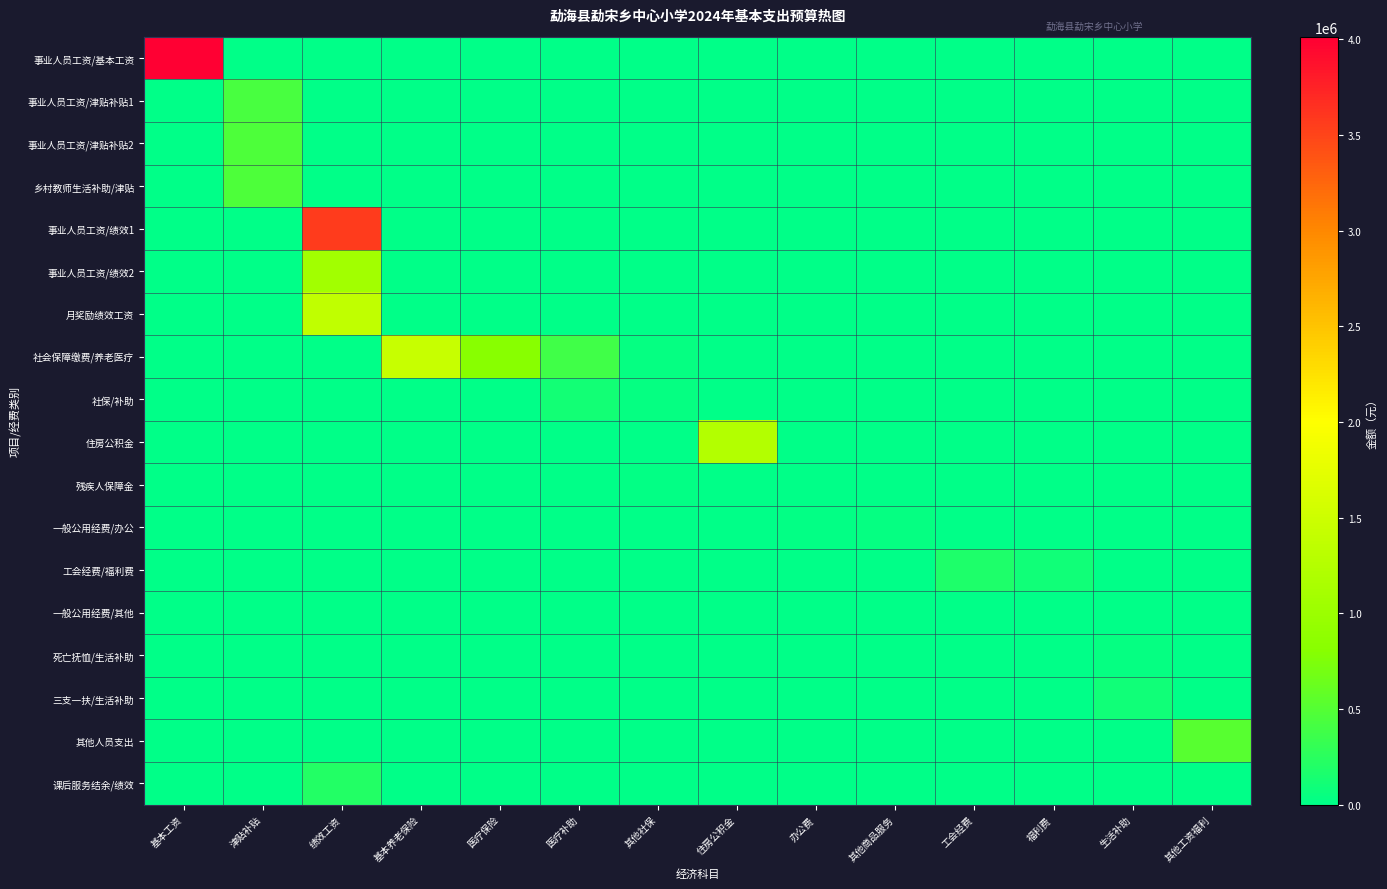

Which series has the largest range (max minus min)?

事业人员工资/基本工资